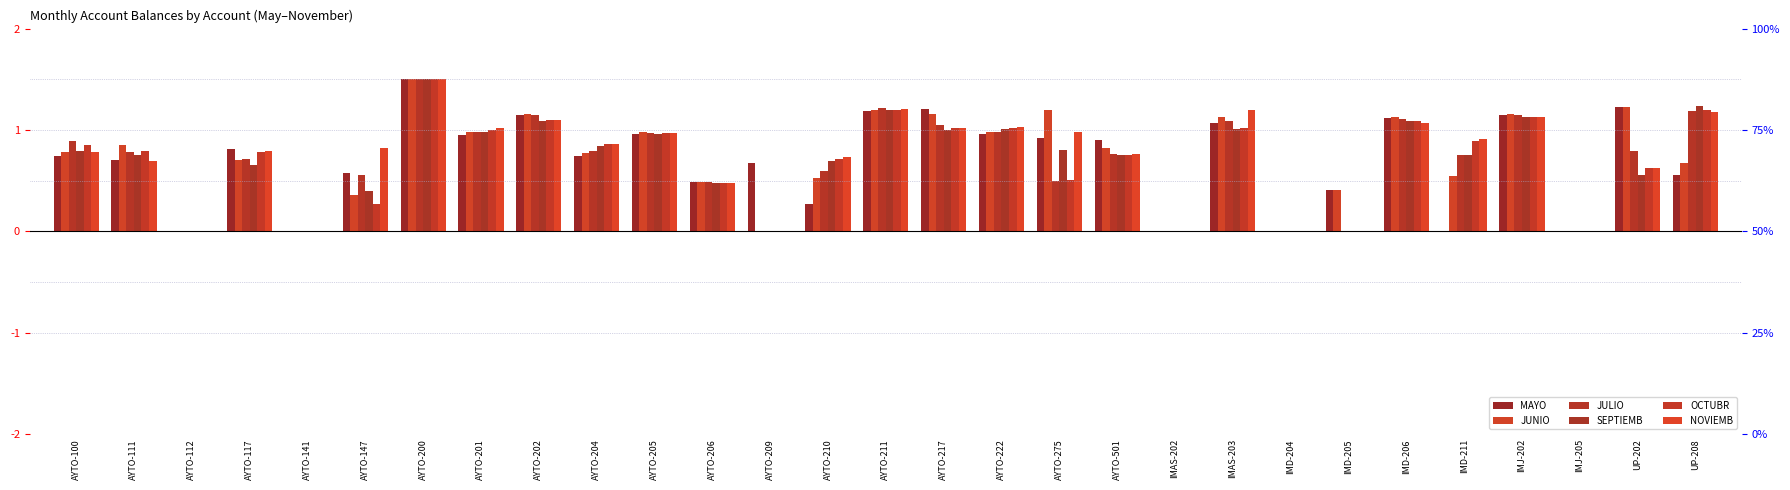

Which series has the largest total across all categories?

NOVIEMB